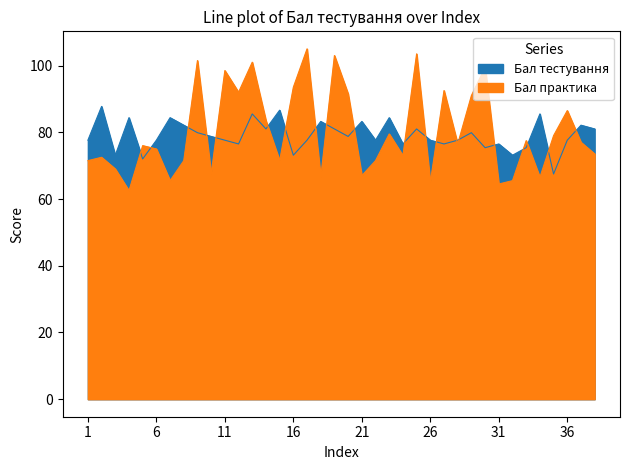

Where is Бал практика nearest to the value 83?

14